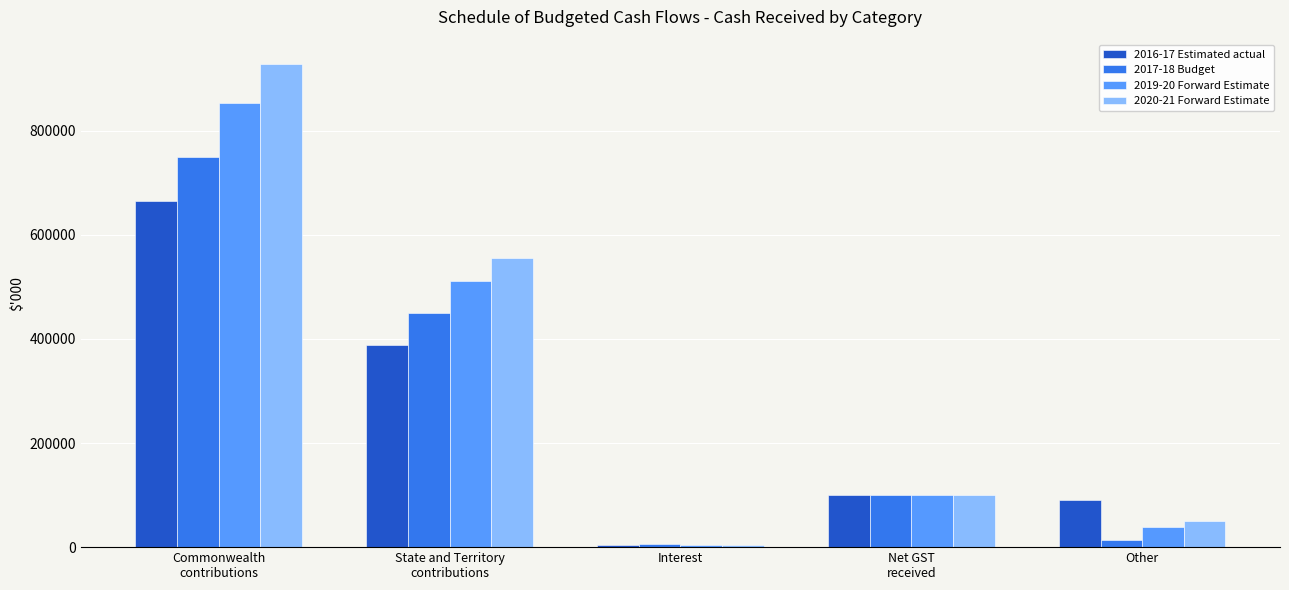

How many categories are shown in the chart?

5